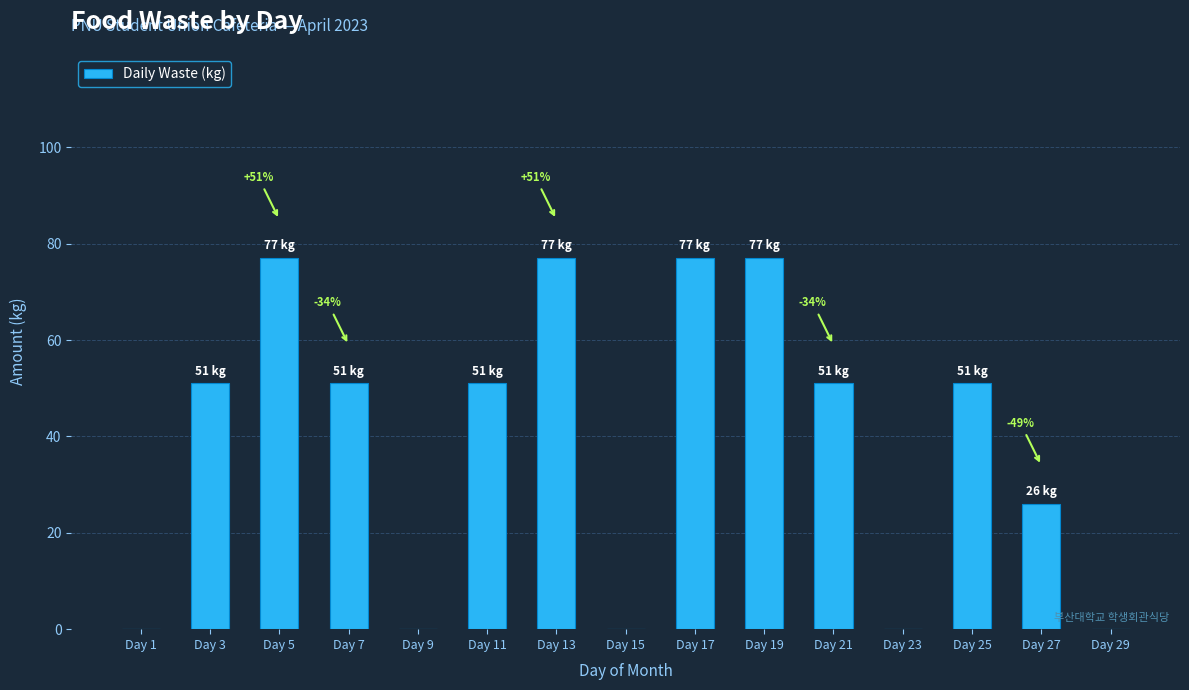

How many series are shown in this chart?

1